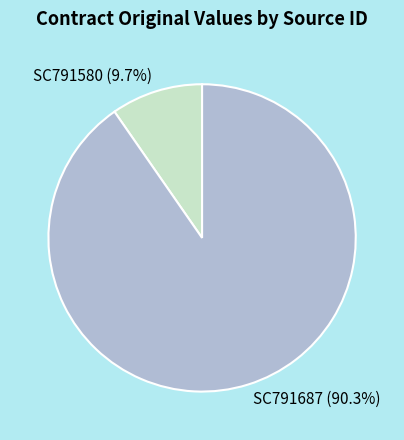

Which has a higher value, SC791580 or SC791687?

SC791687